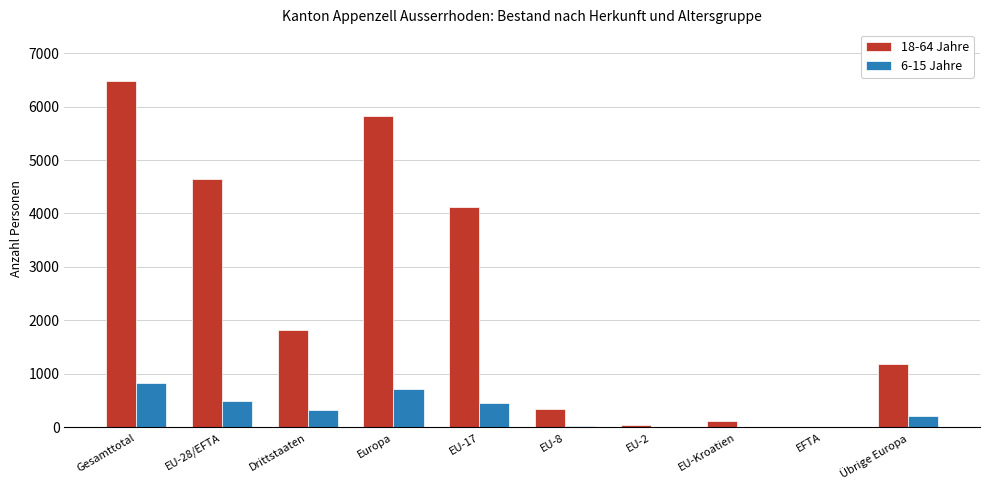

Is it true that 6-15 Jahre equals 0 at EFTA?

True